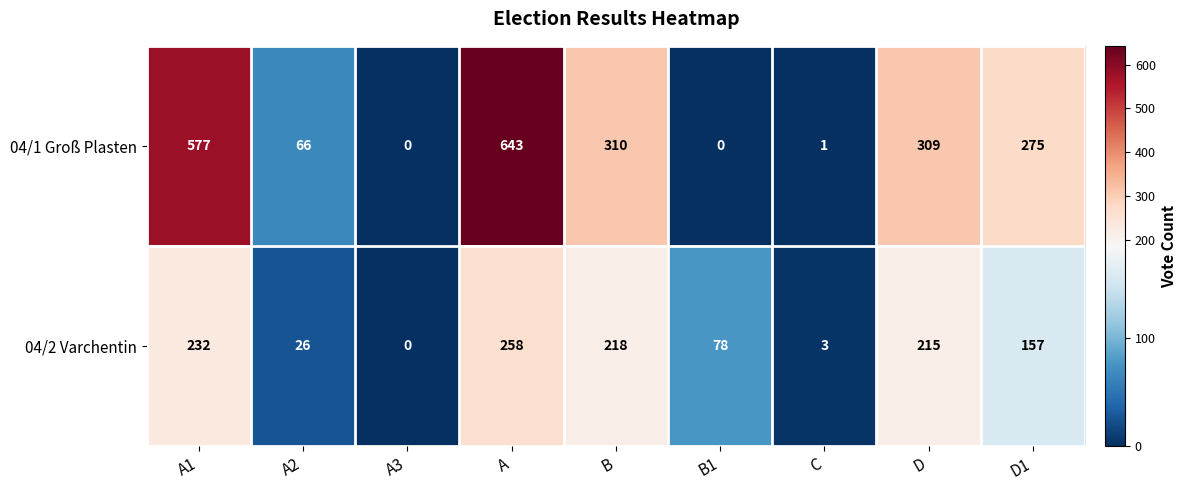

Reading left to right, list all the values displayed in this chart.

04/1 Groß Plasten: 577	66	0	643	310	0	1	309	275
04/2 Varchentin: 232	26	0	258	218	78	3	215	157